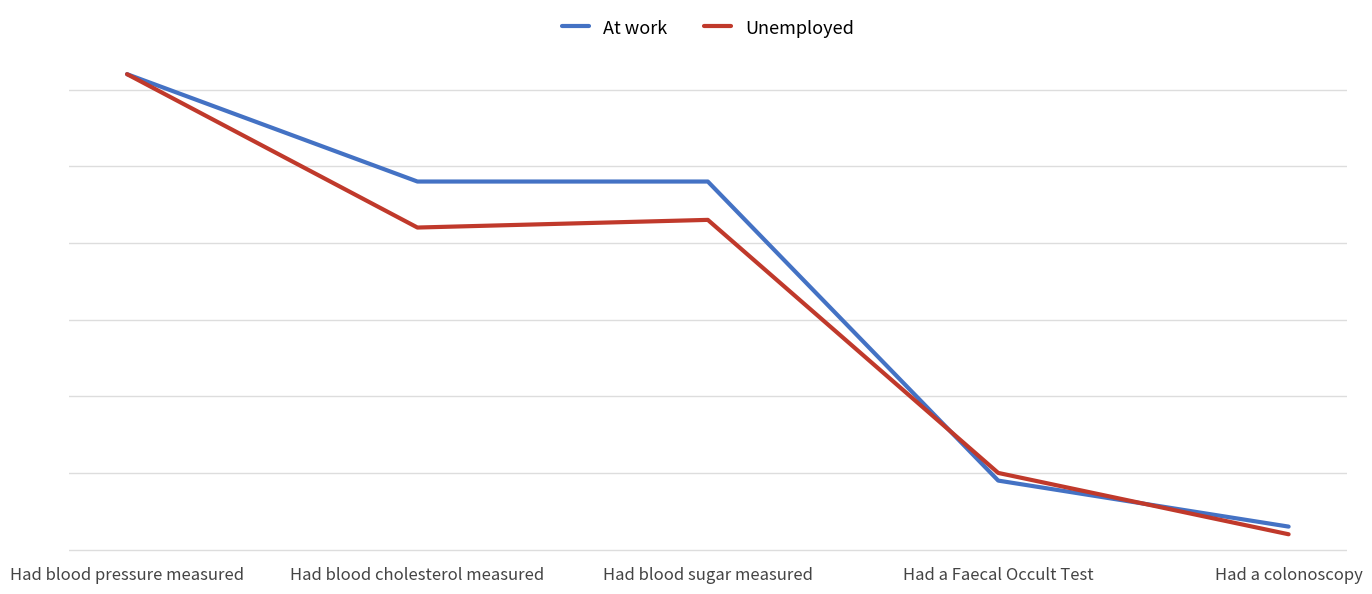

Where do At work and Unemployed first cross each other?

Had blood sugar measured and Had a Faecal Occult Test